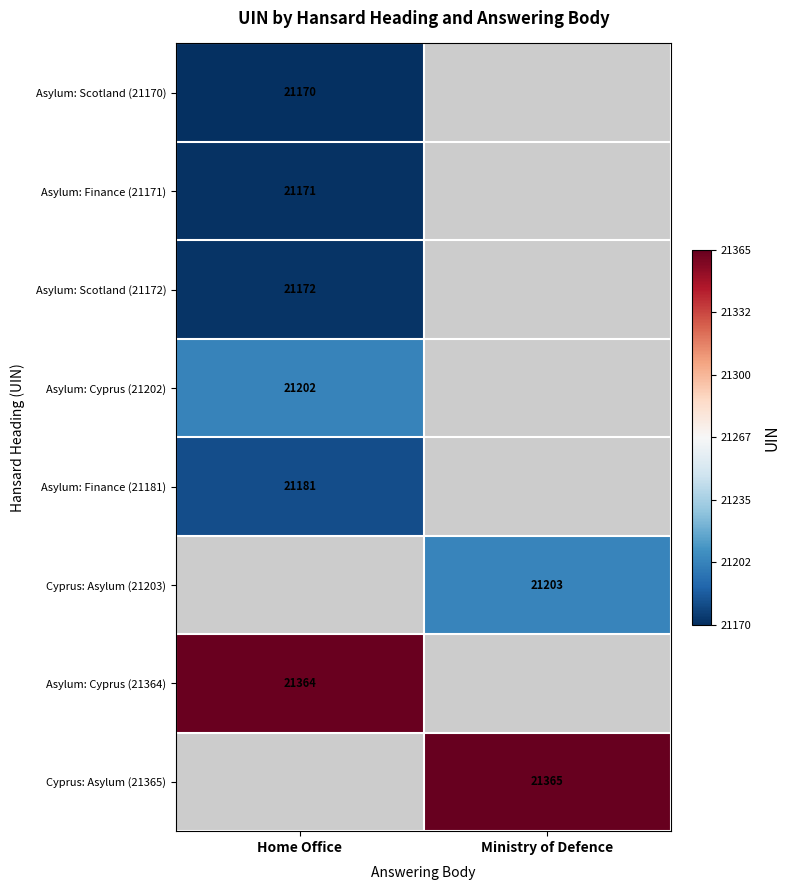

The value of Asylum: Finance (21171) at Home Office is 9597. True or false?

False